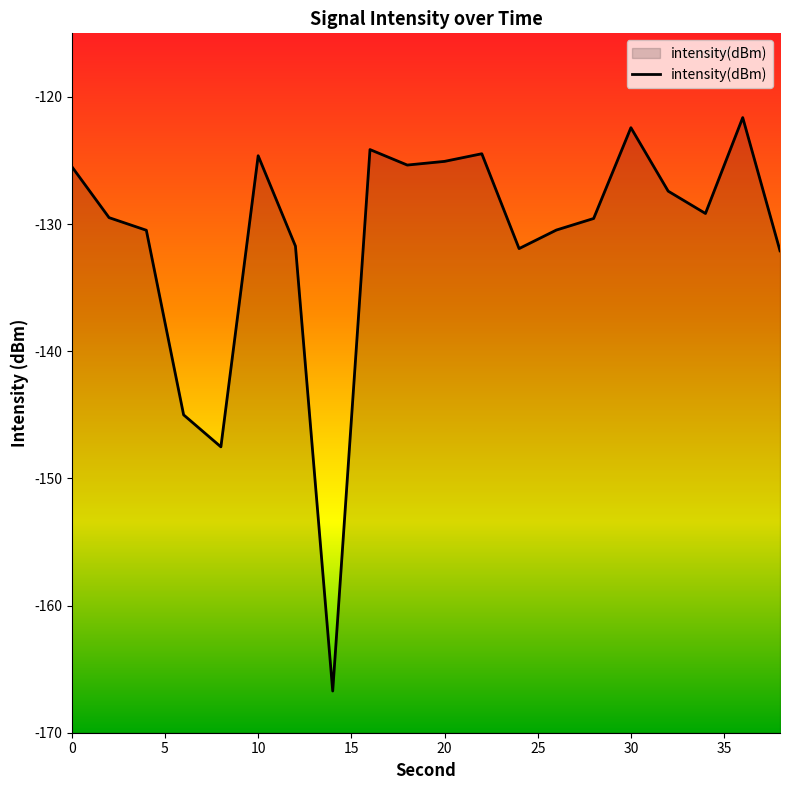

What is the difference between the second highest and second lowest values?

25.1